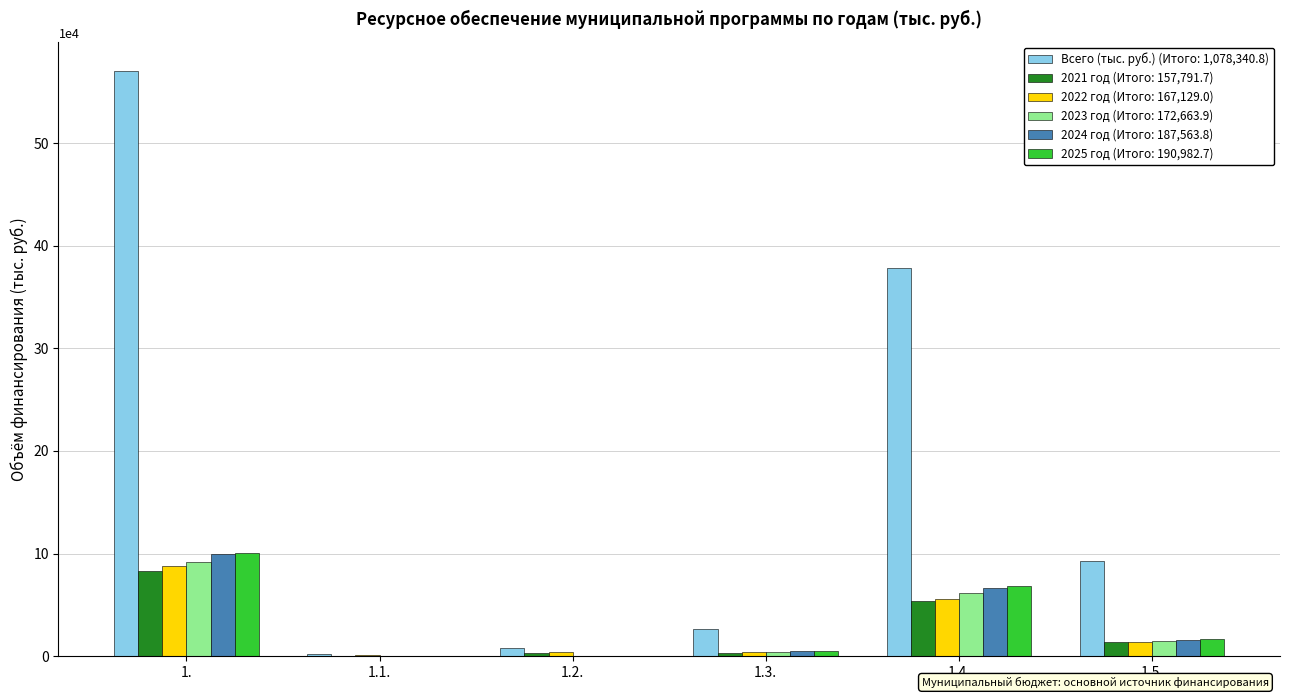

Count the number of data series in this chart.

6